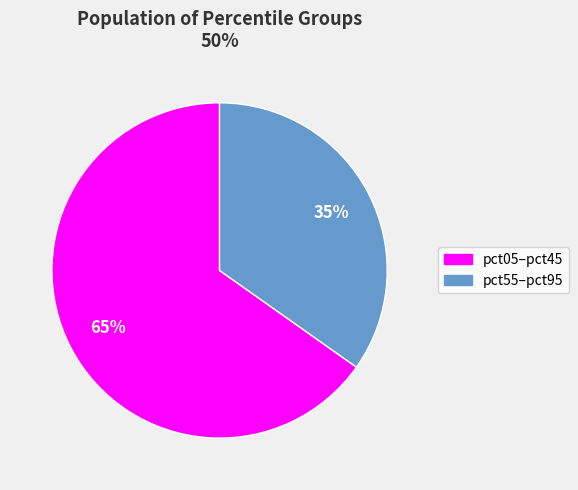

To the nearest percent, what is the difference between the largest and smallest slice percentages?

30%